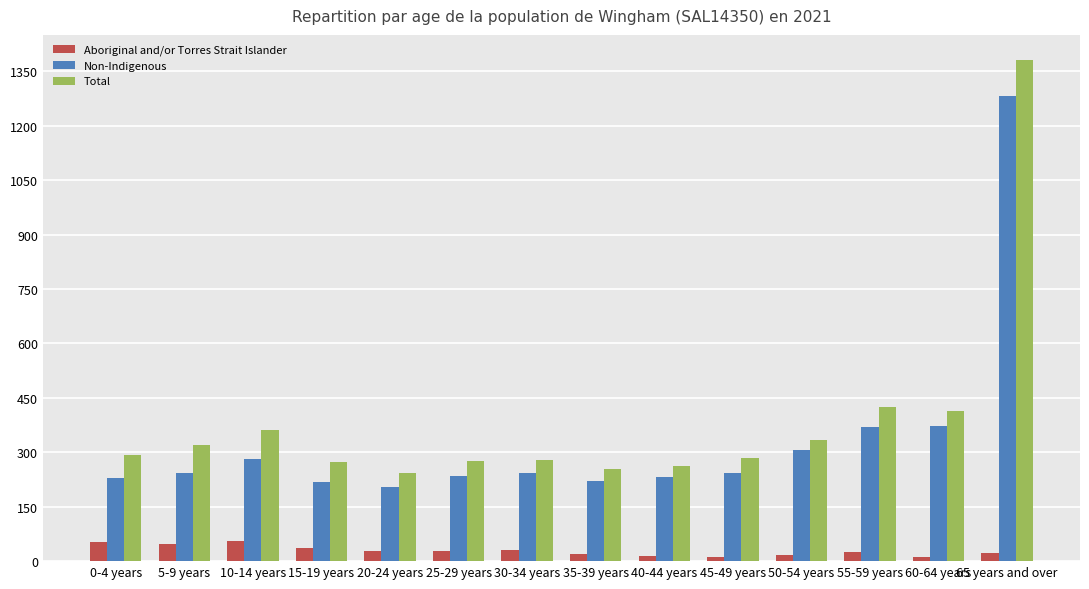

What is the approximate value of Aboriginal and/or Torres Strait Islander at 50-54 years?

16